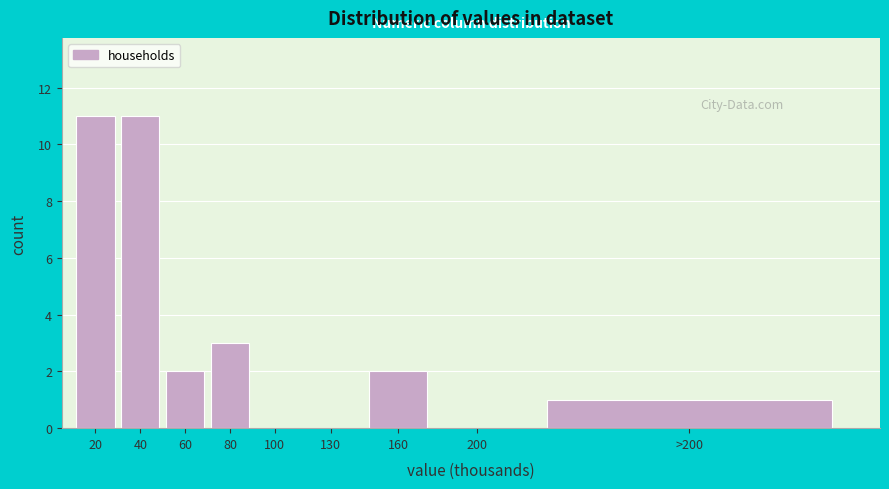

Reading left to right, what are all the values shown in this chart?

20=11	40=11	60=2	80=3	100=0	130=0	160=2	200=0	>200=1